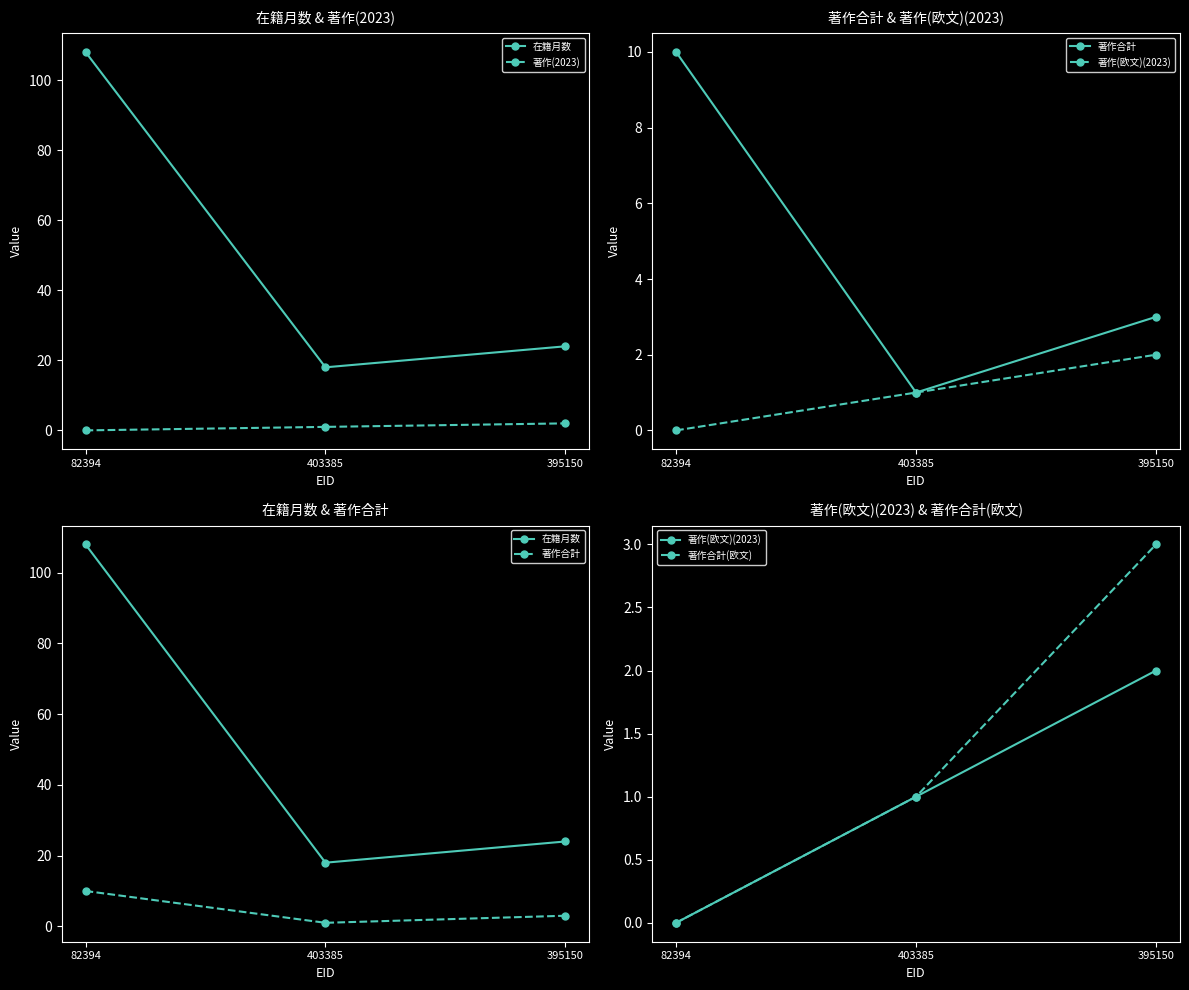

Between 395150 and 82394, which is larger?

82394